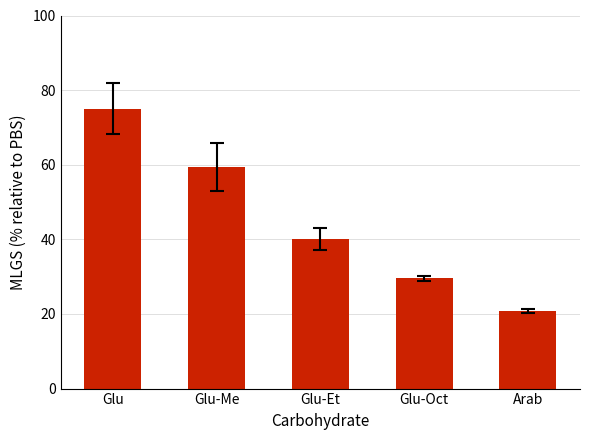

What is the sum of all values?

224.9